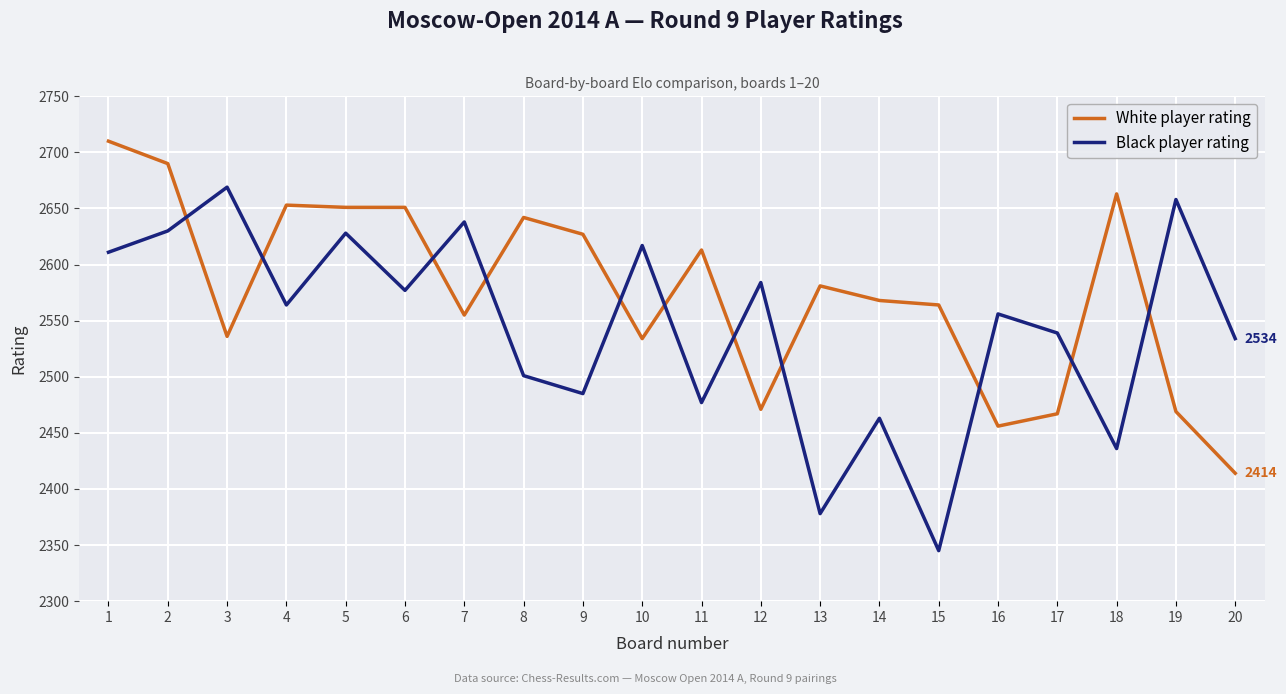

Which label corresponds to the smallest value in the chart?

15